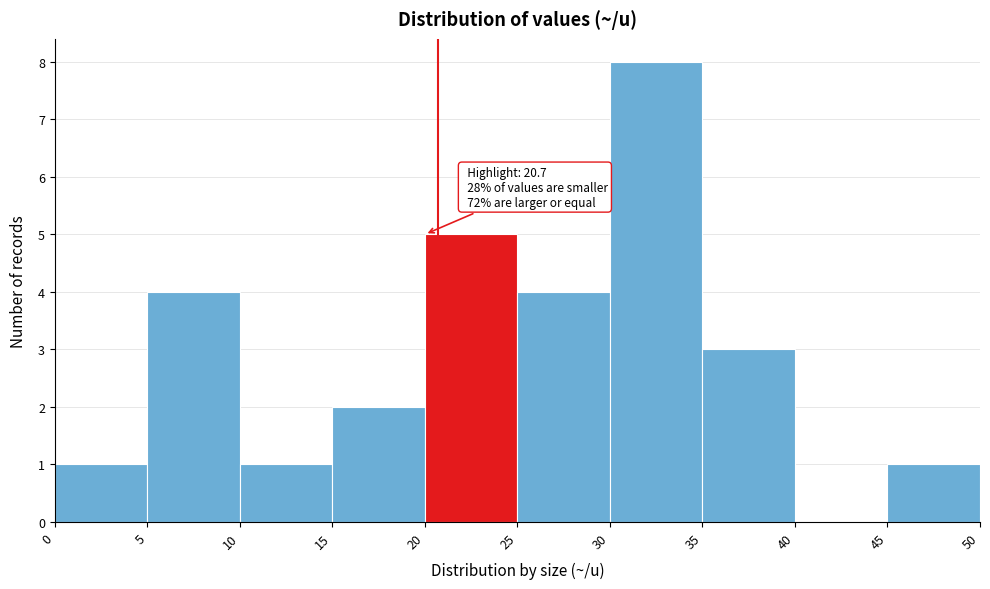

Which range on the x-axis has the tallest bar?

30 to 35